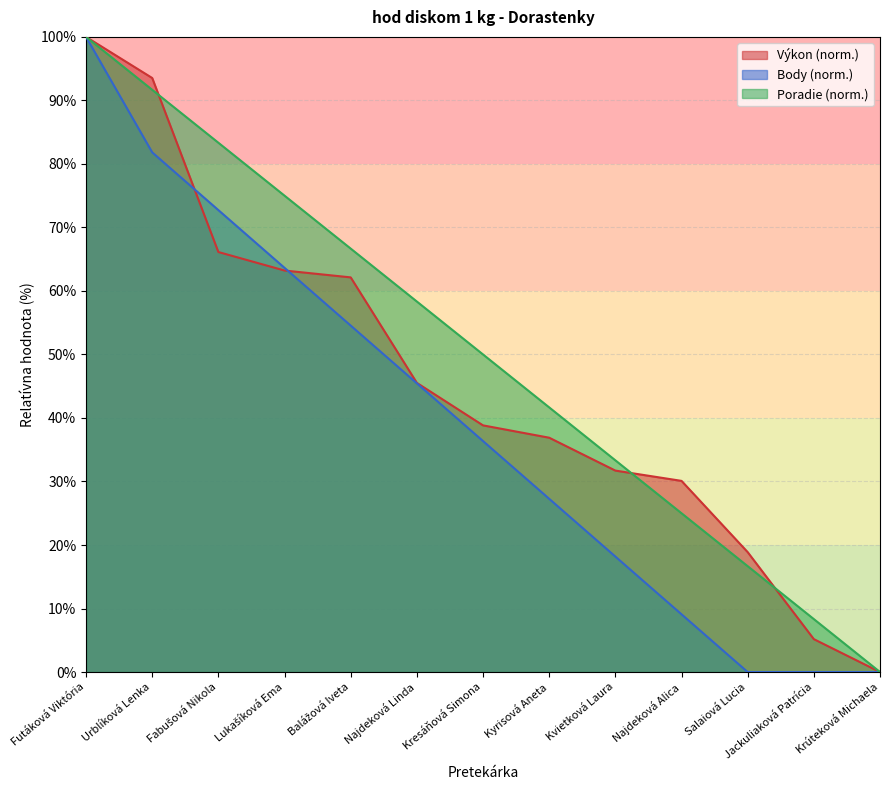

Reading left to right, list all the values displayed in this chart.

Výkon: Futáková Viktória=100.0	Urblíková Lenka=93.5	Fabušová Nikola=66.1	Lukašíková Ema=63.2	Balážová Iveta=62.1	Najdeková Linda=45.5	Kresáňová Simona=38.8	Kyrisová Aneta=36.9	Kvietková Laura=31.7	Najdeková Alica=30.1	Salaiová Lucia=18.9	Jackuliaková Patrícia=5.2	Krúteková Michaela=0.0
Body: Futáková Viktória=100.0	Urblíková Lenka=81.8	Fabušová Nikola=72.7	Lukašíková Ema=63.6	Balážová Iveta=54.5	Najdeková Linda=45.5	Kresáňová Simona=36.4	Kyrisová Aneta=27.3	Kvietková Laura=18.2	Najdeková Alica=9.1	Salaiová Lucia=0.0	Jackuliaková Patrícia=0.0	Krúteková Michaela=0.0
Poradie: Futáková Viktória=100.0	Urblíková Lenka=91.7	Fabušová Nikola=83.3	Lukašíková Ema=75.0	Balážová Iveta=66.7	Najdeková Linda=58.3	Kresáňová Simona=50.0	Kyrisová Aneta=41.7	Kvietková Laura=33.3	Najdeková Alica=25.0	Salaiová Lucia=16.7	Jackuliaková Patrícia=8.3	Krúteková Michaela=0.0